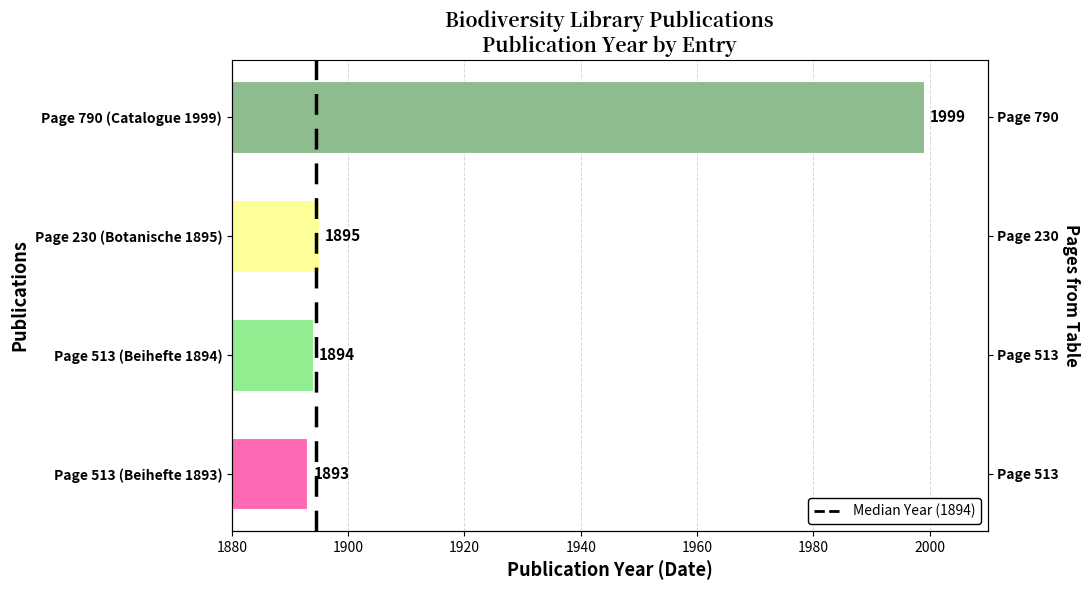

Where is the data nearest to the value 1946?

Page 230 (Botanische 1895)